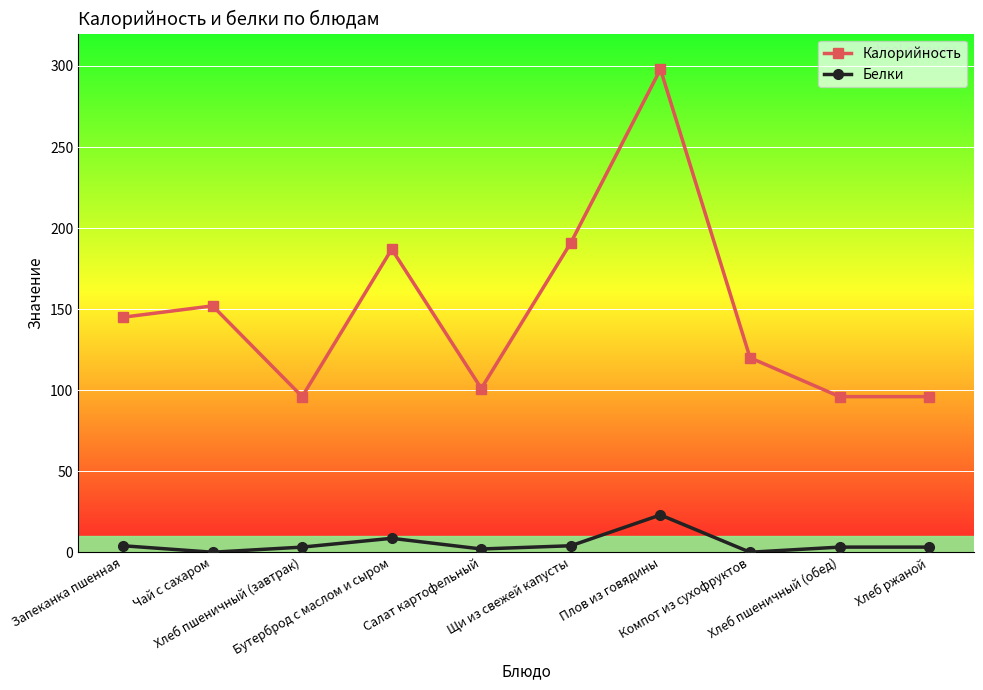

How many values in the Белки series are below 3?

3